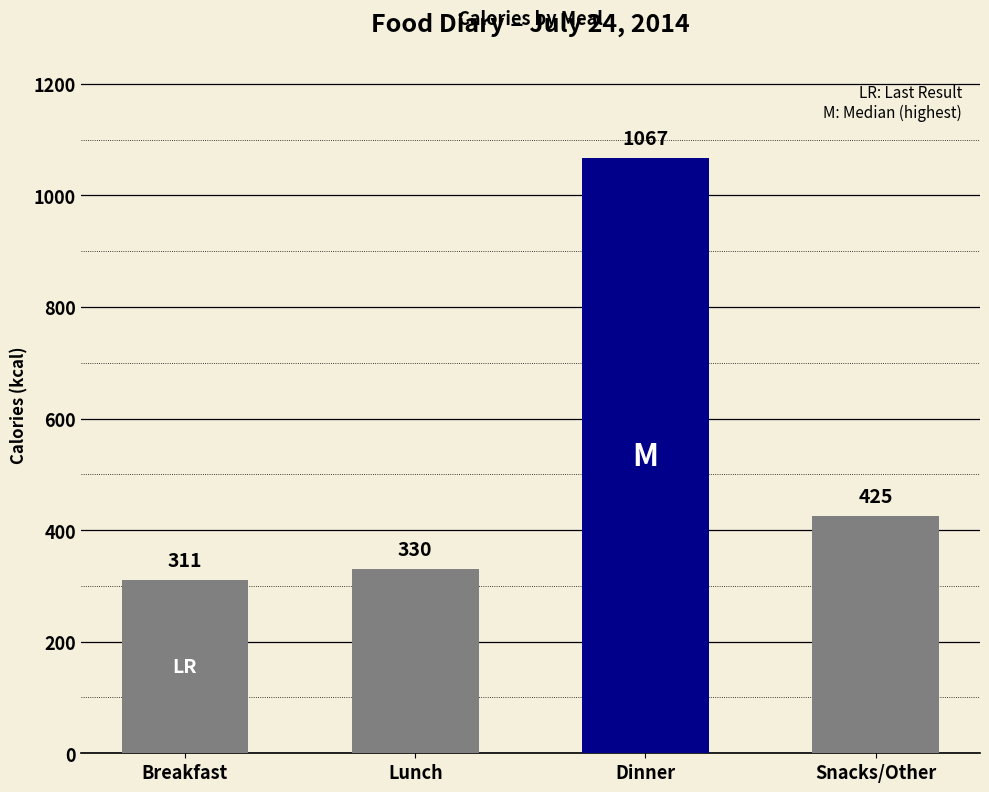

What is the sum of all values?

2133